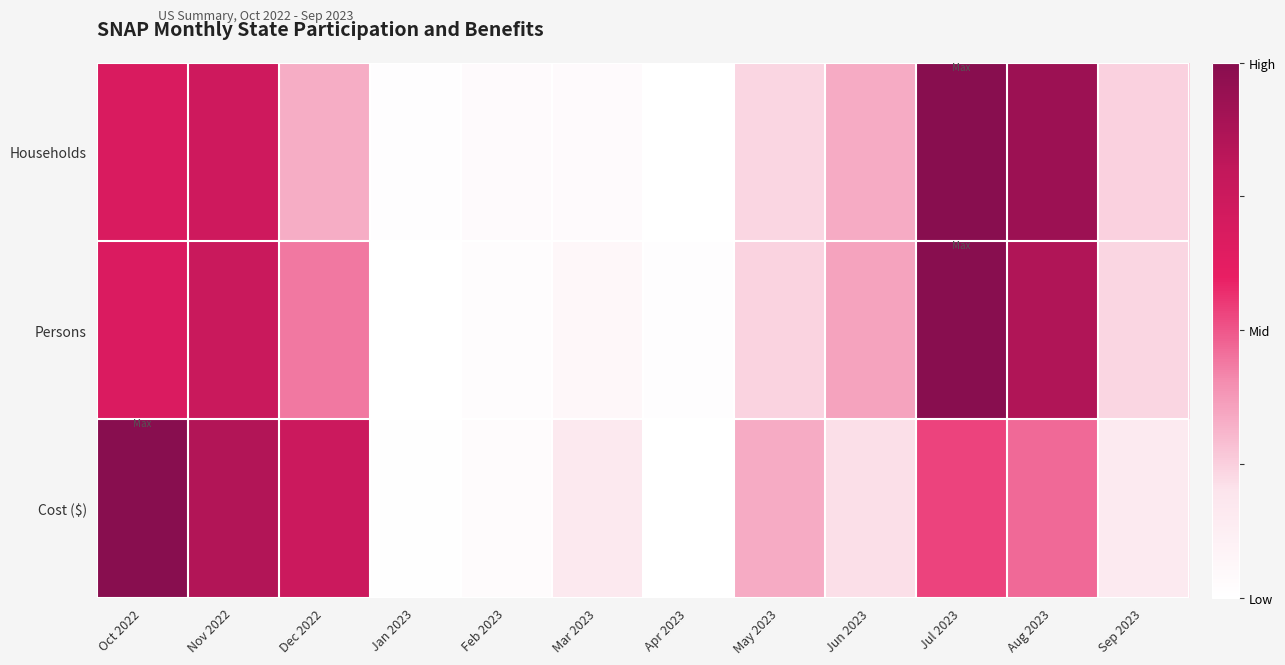

At which category is the sum across all series the highest?

Jul 2023